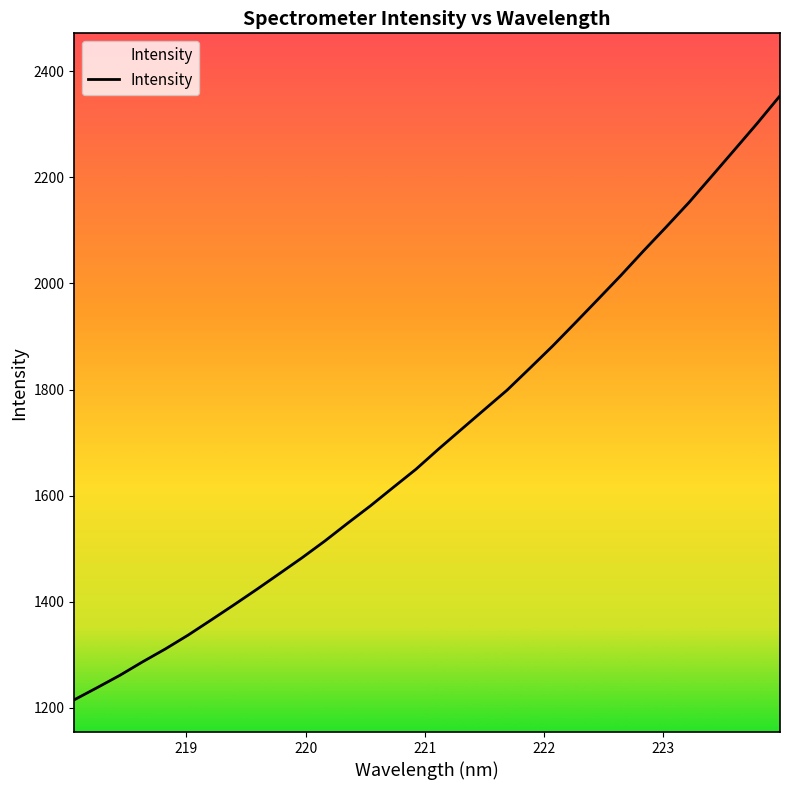

What is the maximum value shown in the chart?

2353.5